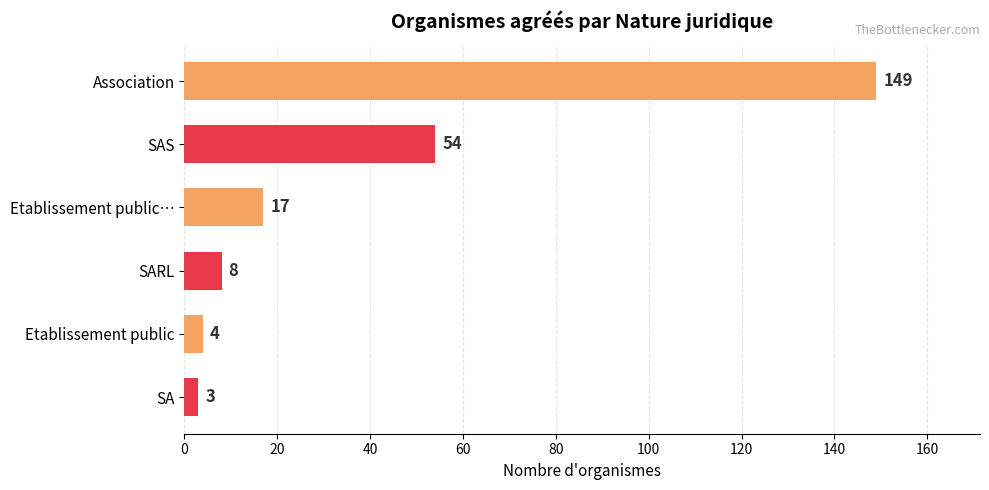

The chart shows a value of 90 at SAS. True or false?

False